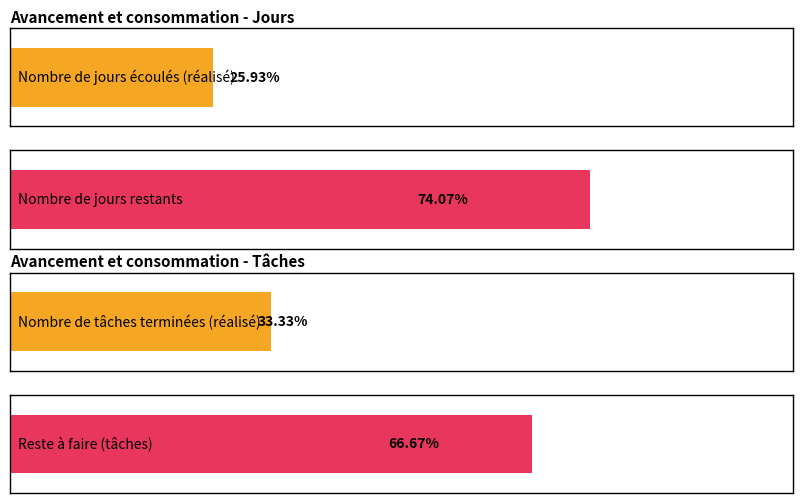

Is it true that Avancement (tâches) equals 0.7 at Restant?

True